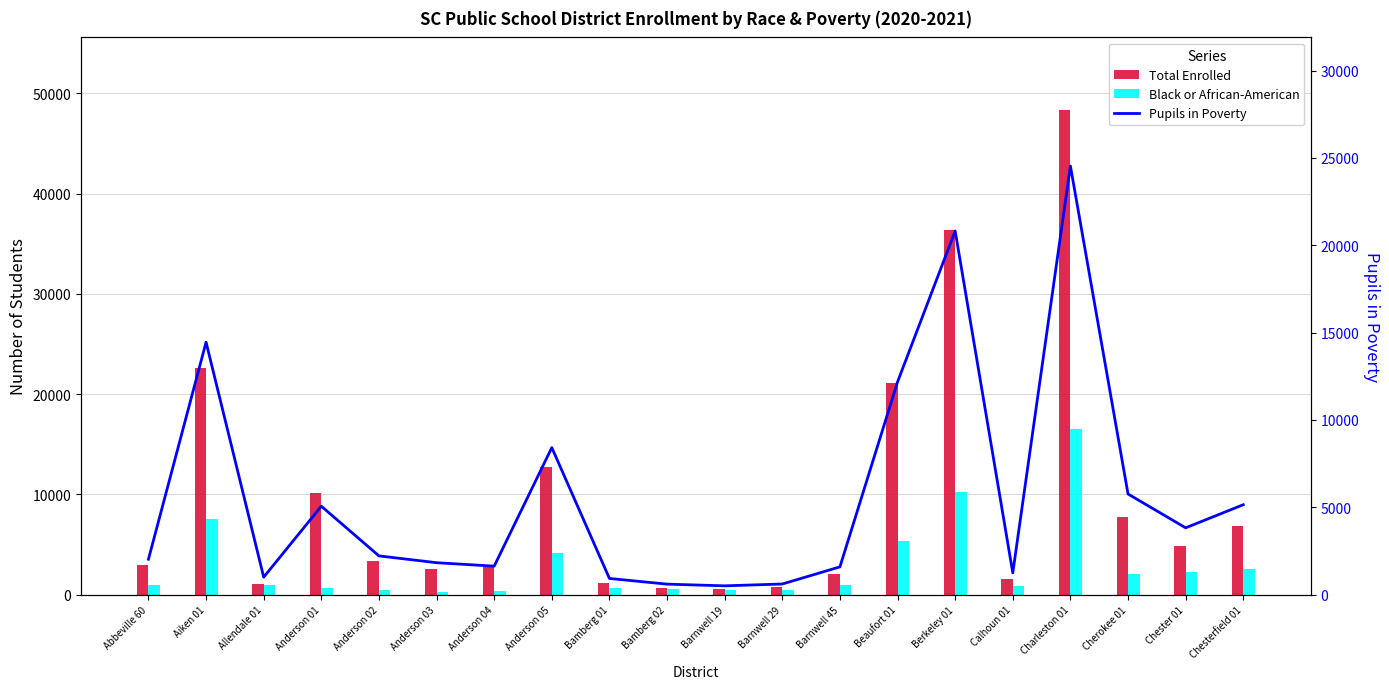

Reading right to left, transcribe all the data shown in this chart.

Total Enrolled: Chesterfield 01=6829	Chester 01=4844	Cherokee 01=7791	Charleston 01=48329	Calhoun 01=1579	Berkeley 01=36379	Beaufort 01=21118	Barnwell 45=2027	Barnwell 29=777	Barnwell 19=554	Bamberg 02=639	Bamberg 01=1200	Anderson 05=12701	Anderson 04=2736	Anderson 03=2554	Anderson 02=3392	Anderson 01=10188	Allendale 01=1067	Aiken 01=22560	Abbeville 60=2926
Black or African-American: Chesterfield 01=2526	Chester 01=2211	Cherokee 01=2072	Charleston 01=16481	Calhoun 01=901	Berkeley 01=10201	Beaufort 01=5383	Barnwell 45=957	Barnwell 29=466	Barnwell 19=443	Bamberg 02=611	Bamberg 01=669	Anderson 05=4161	Anderson 04=390	Anderson 03=229	Anderson 02=510	Anderson 01=708	Allendale 01=988	Aiken 01=7591	Abbeville 60=992
Pupils in Poverty: Chesterfield 01=5149	Chester 01=3826	Cherokee 01=5762	Charleston 01=24539	Calhoun 01=1248	Berkeley 01=20819	Beaufort 01=12178	Barnwell 45=1591	Barnwell 29=610	Barnwell 19=505	Bamberg 02=602	Bamberg 01=928	Anderson 05=8419	Anderson 04=1632	Anderson 03=1829	Anderson 02=2219	Anderson 01=5064	Allendale 01=1002	Aiken 01=14452	Abbeville 60=2028